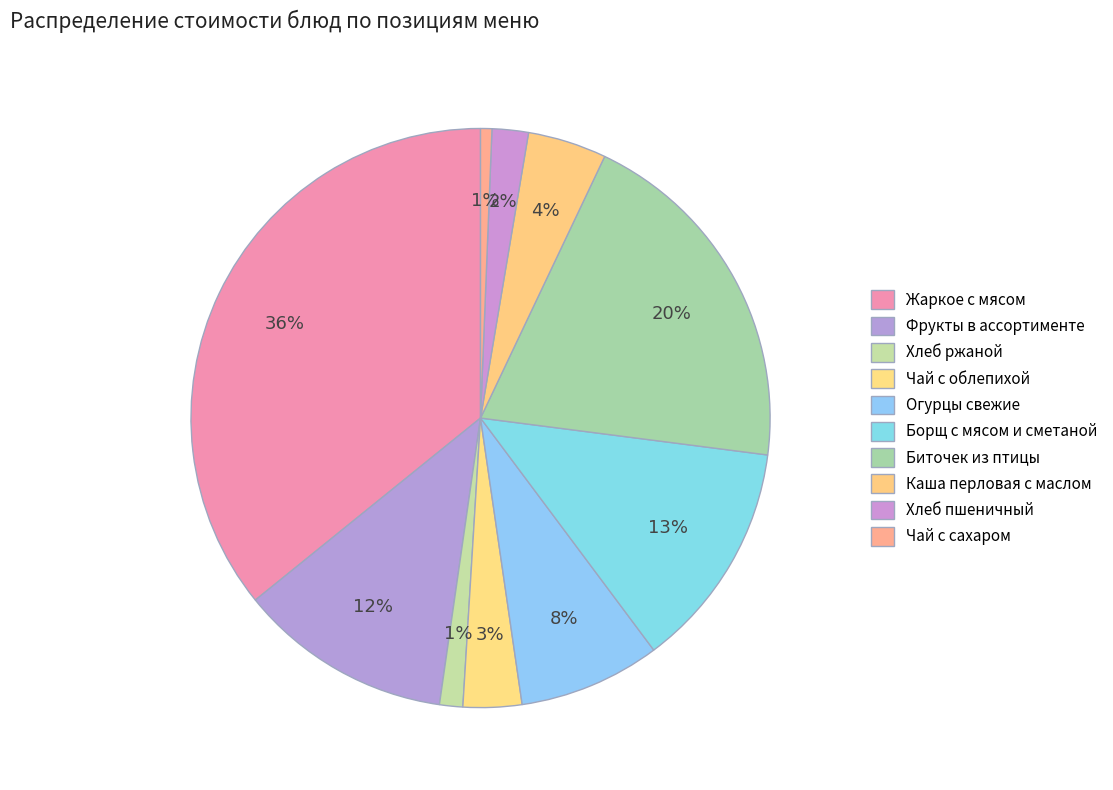

How many segments does this pie chart have?

10